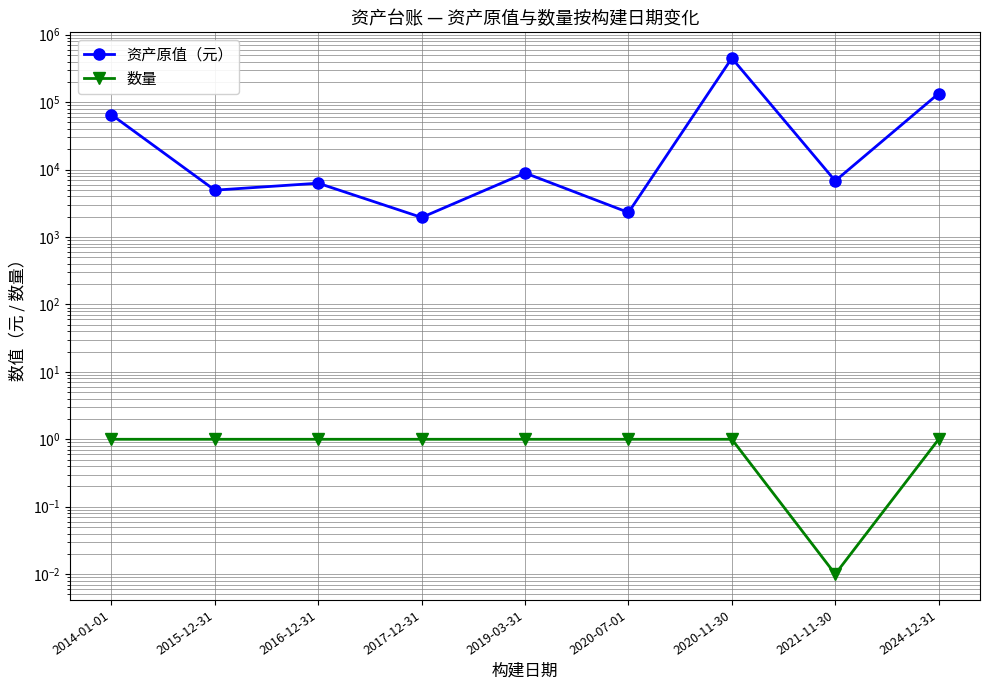

Between 2020-07-01 and 2020-11-30, which is larger?

2020-11-30